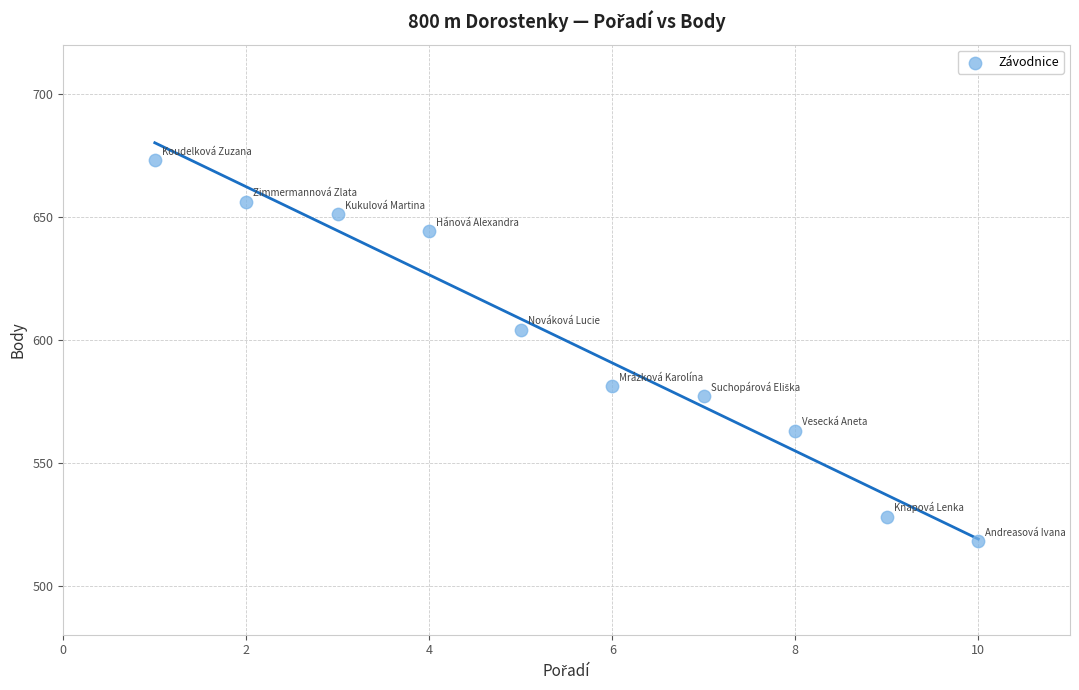

What Y value in the scatter plot is closest to 595?

604